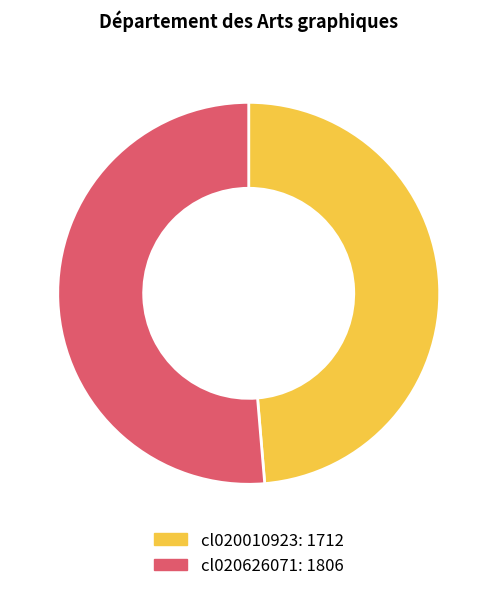

Is the sum of cl020010923 and cl020626071 greater than half?

Yes